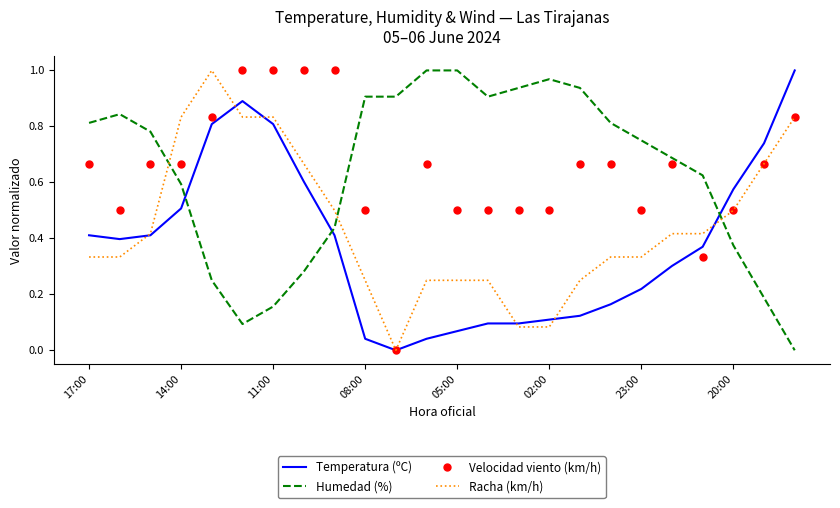

True or false: Humedad (%) and Temperatura (ºC) cross at least once.

True